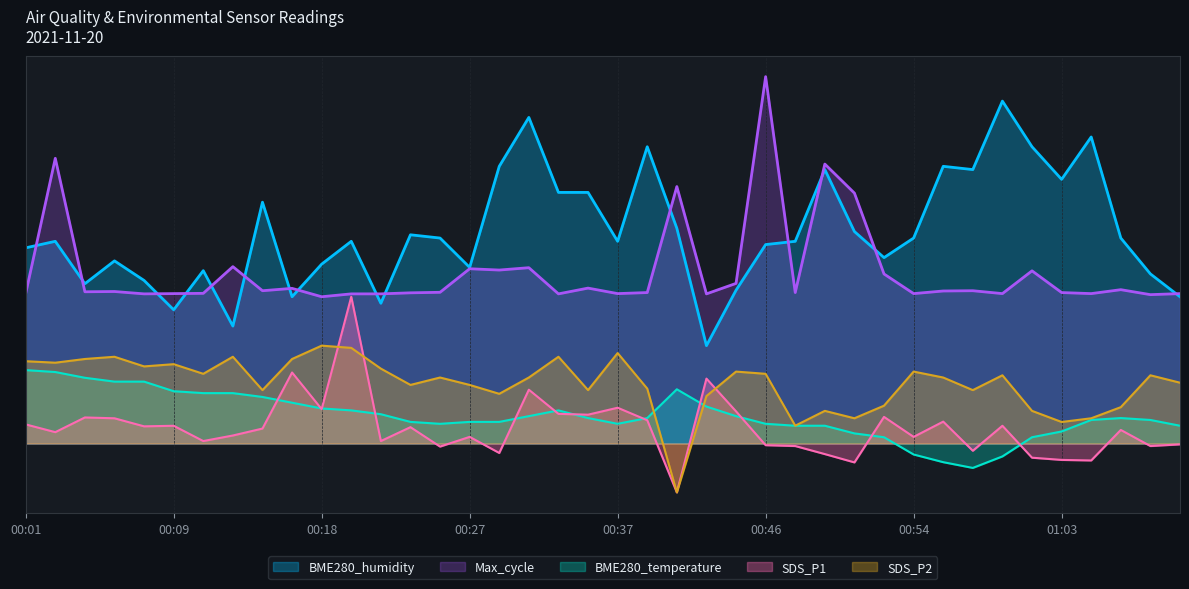

In SDS_P2, how many points are higher than both neighbors (excluding endpoints)?

12